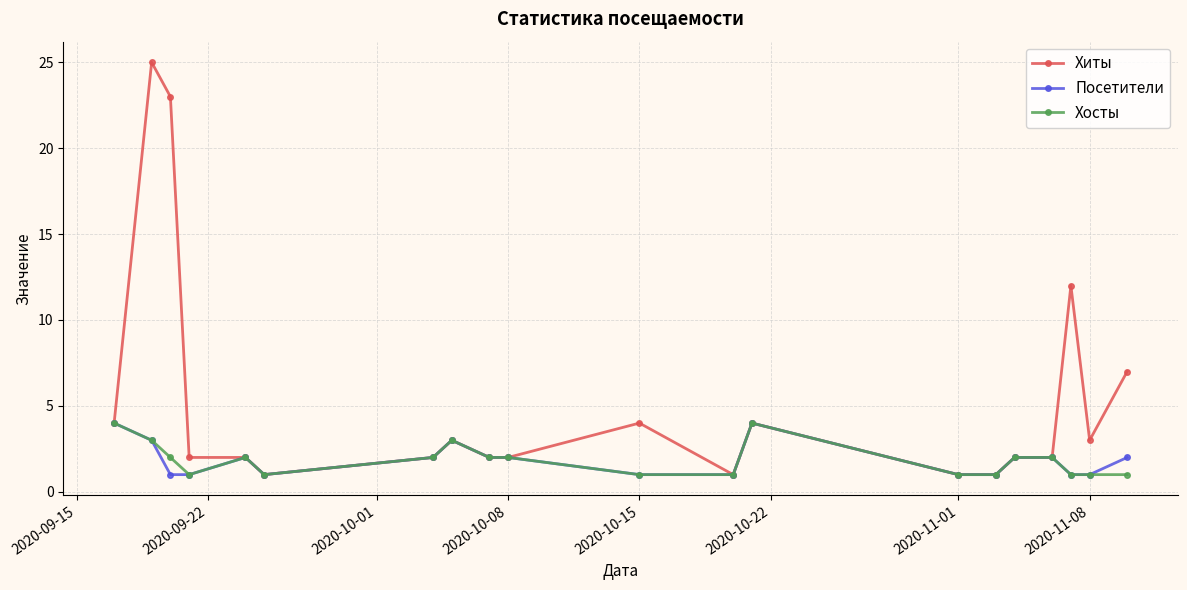

Which series has the largest range (max minus min)?

Хиты